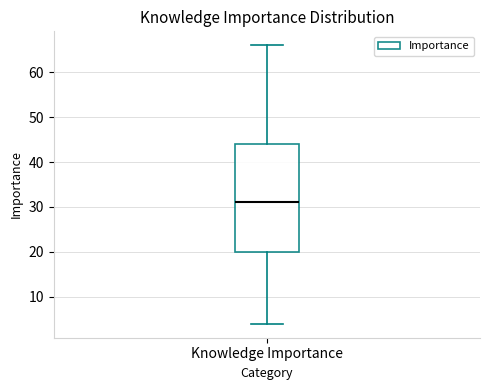

Transcribe this box plot: give where the median line is, the range the box spans, and where the two whiskers end, as read against the y-axis. The values are not printed on the chart, so give them approximately, as read against the axis.

median 31, box 20 to 44, whiskers 4 to 66